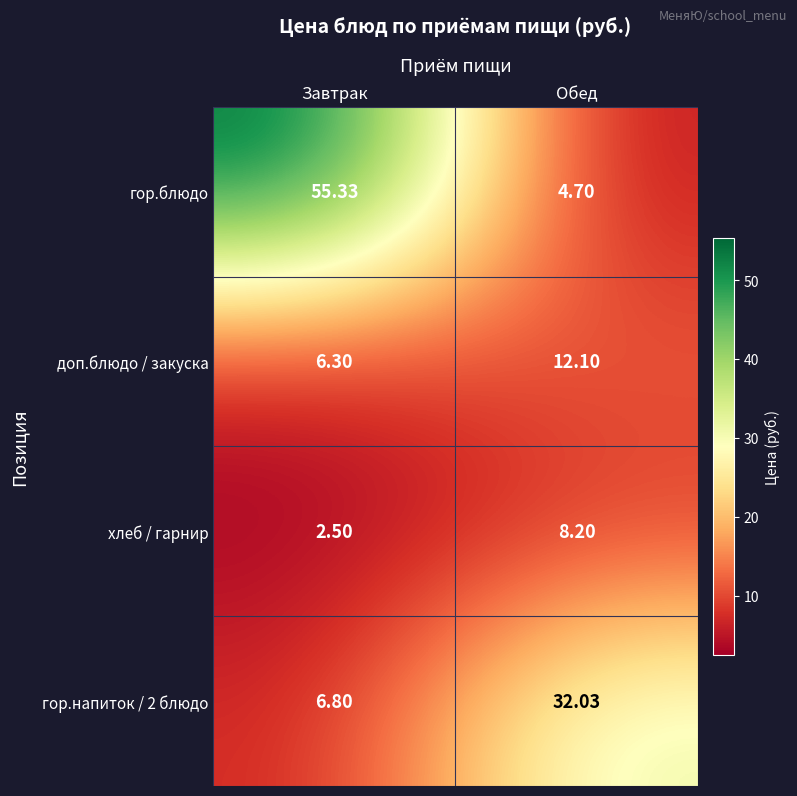

Which series has the largest total across all categories?

гор.блюдо